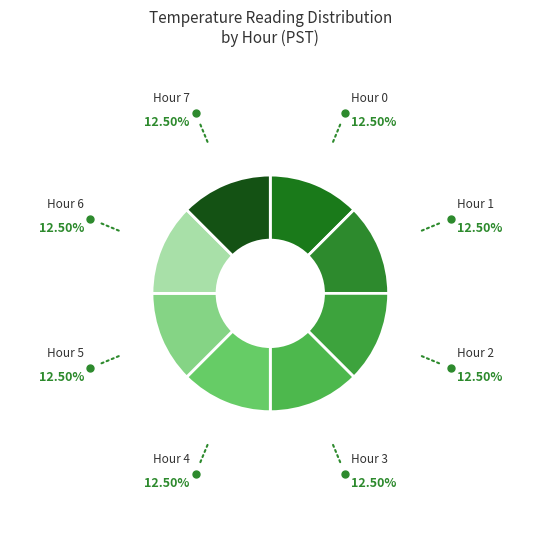

Is there a majority slice in this chart?

No